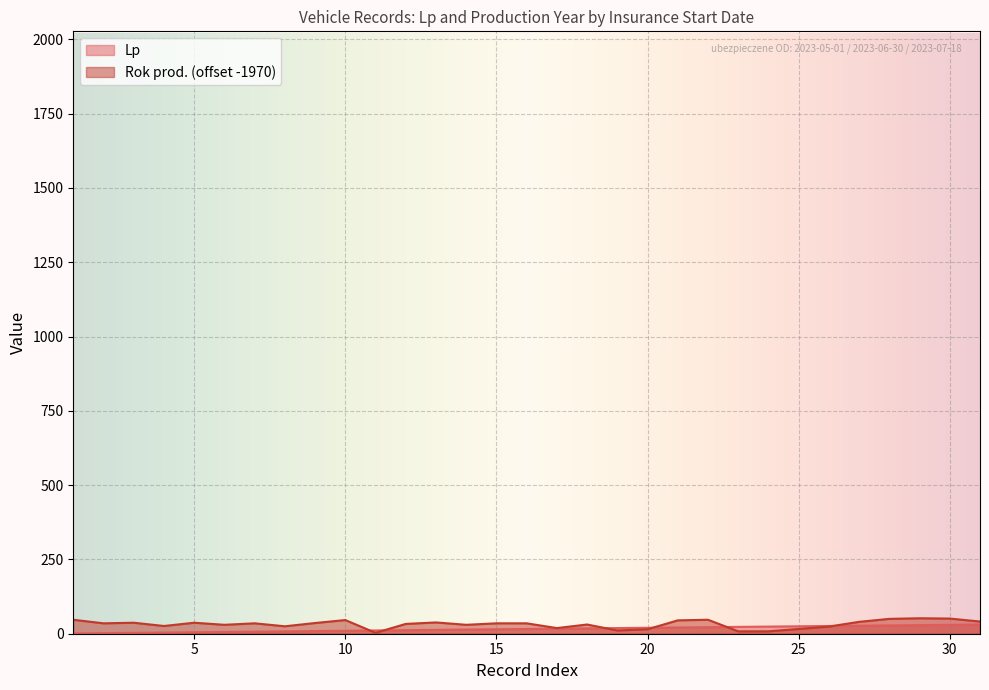

Reading right to left, what are all the values shown in this chart?

Lp: 31	30	29	28	27	26	25	24	23	22	21	20	19	18	17	16	15	14	13	12	11	10	9	8	7	6	5	4	3	2	1
Rok prod.: 41	51	52	50	40	24	16	8	8	47	45	15	11	31	19	35	35	30	38	33	3	46	36	25	35	30	37	26	37	35	47